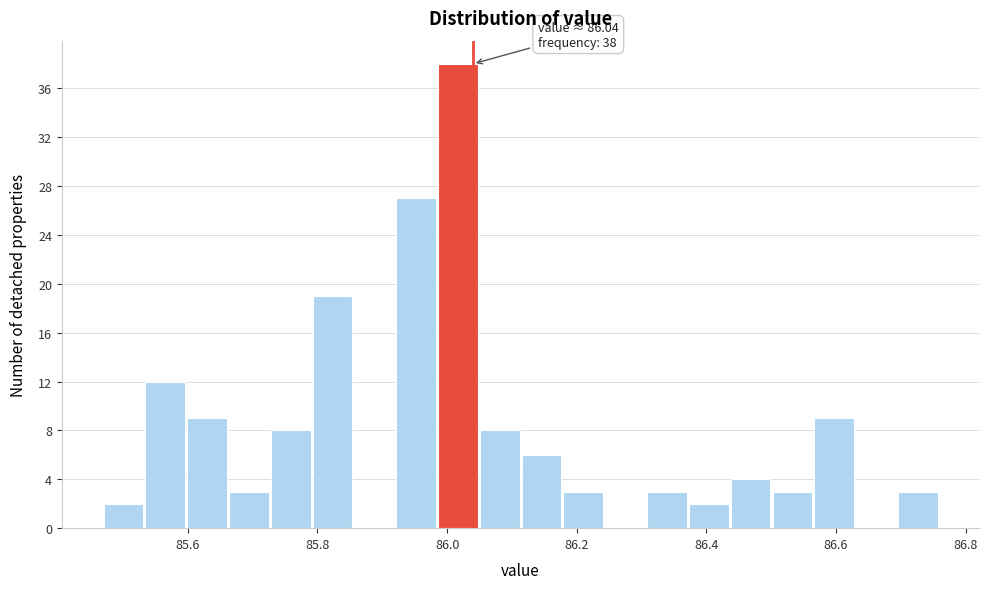

Read against the x-axis, roughly where is the centre of the tallest bar?

86.02